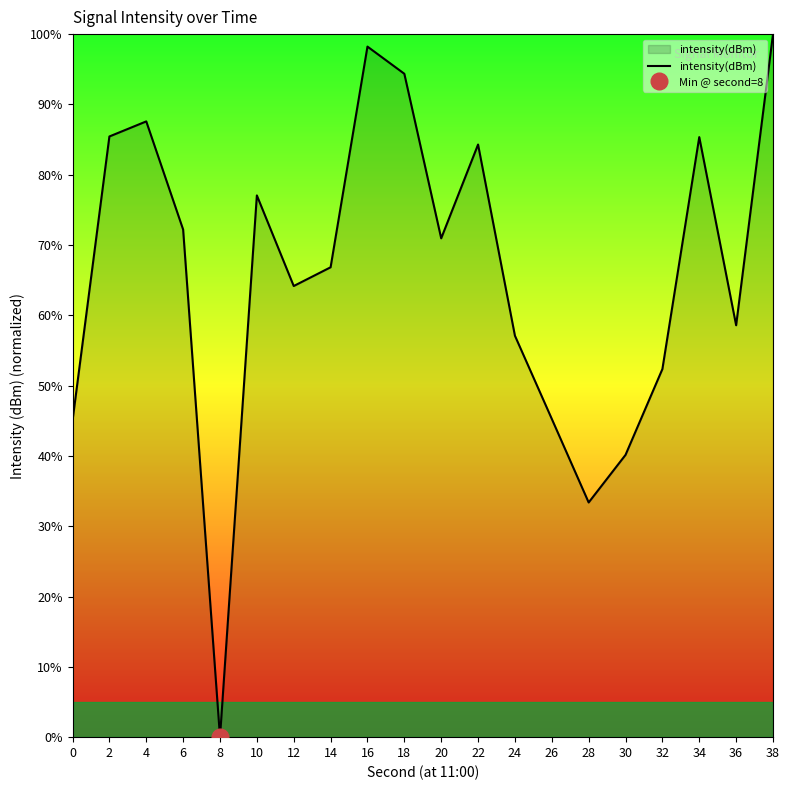

Reading left to right, what are all the values shown in this chart?

45.0	85.4	87.6	72.2	0.0	77.1	64.2	66.8	98.2	94.4	71.0	84.3	57.1	45.3	33.4	40.1	52.4	85.4	58.6	100.0